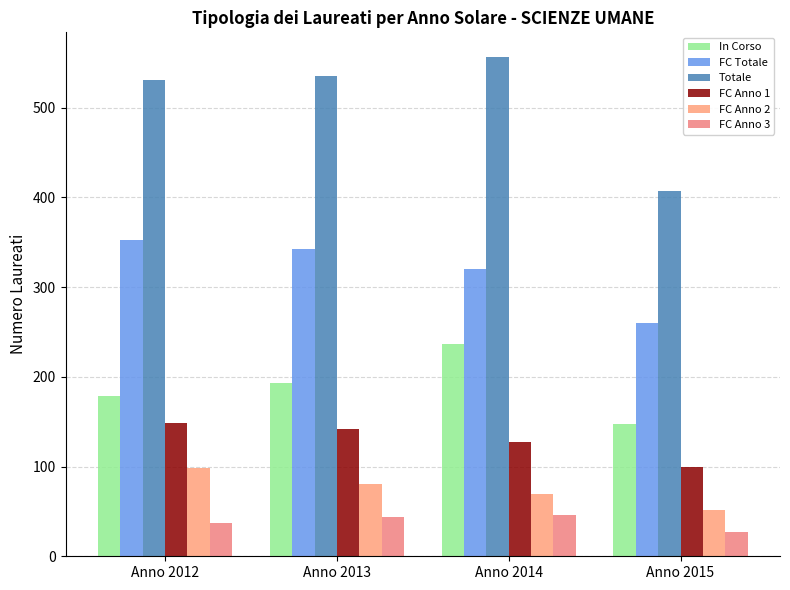

Reading left to right, what are all the values shown in this chart?

In Corso: Anno 2012=179	Anno 2013=193	Anno 2014=236	Anno 2015=147
FC Totale: Anno 2012=352	Anno 2013=342	Anno 2014=320	Anno 2015=260
Totale: Anno 2012=531	Anno 2013=535	Anno 2014=556	Anno 2015=407
FC Anno 1: Anno 2012=148	Anno 2013=142	Anno 2014=127	Anno 2015=100
FC Anno 2: Anno 2012=98	Anno 2013=80	Anno 2014=69	Anno 2015=52
FC Anno 3: Anno 2012=37	Anno 2013=44	Anno 2014=46	Anno 2015=27